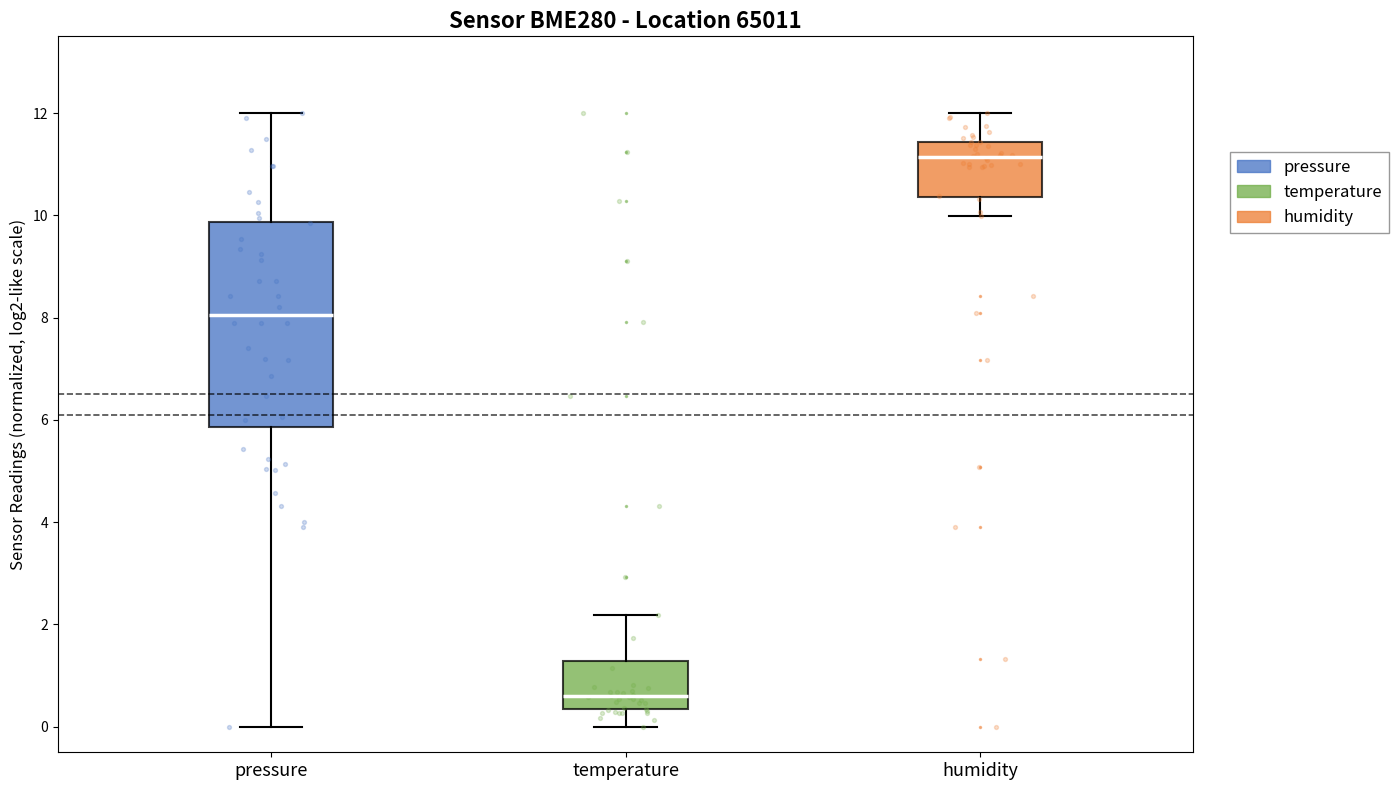

Reading left to right, read every box against the y-axis: the position of its median line, the range the box covers, and the ends of its whiskers. The values are not printed on the chart, so give them approximately, as read against the axis.

pressure: median 8.0, box 5.8 to 9.8, whiskers 0.0 to 12.0
temperature: median 0.6, box 0.4 to 1.2, whiskers 0.0 to 2.2
humidity: median 11.2, box 10.4 to 11.4, whiskers 10.0 to 12.0